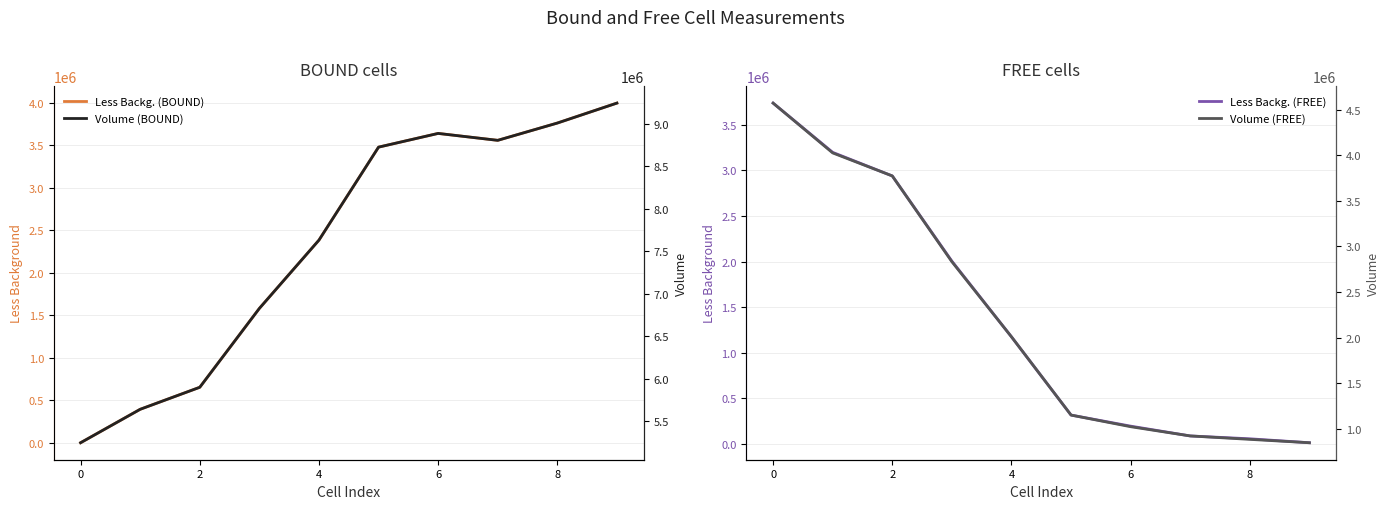

True or false: Less Backg. (FREE) has more than 0 points higher than both neighbors.

False